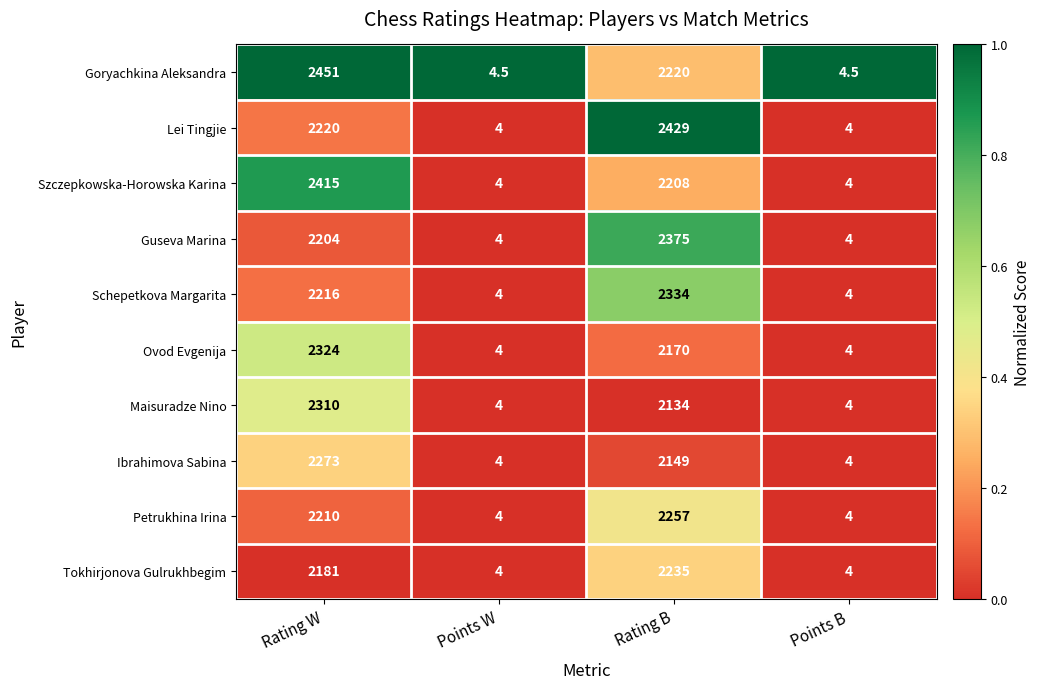

The value of Ibrahimova Sabina at Points B is 1.9. True or false?

False